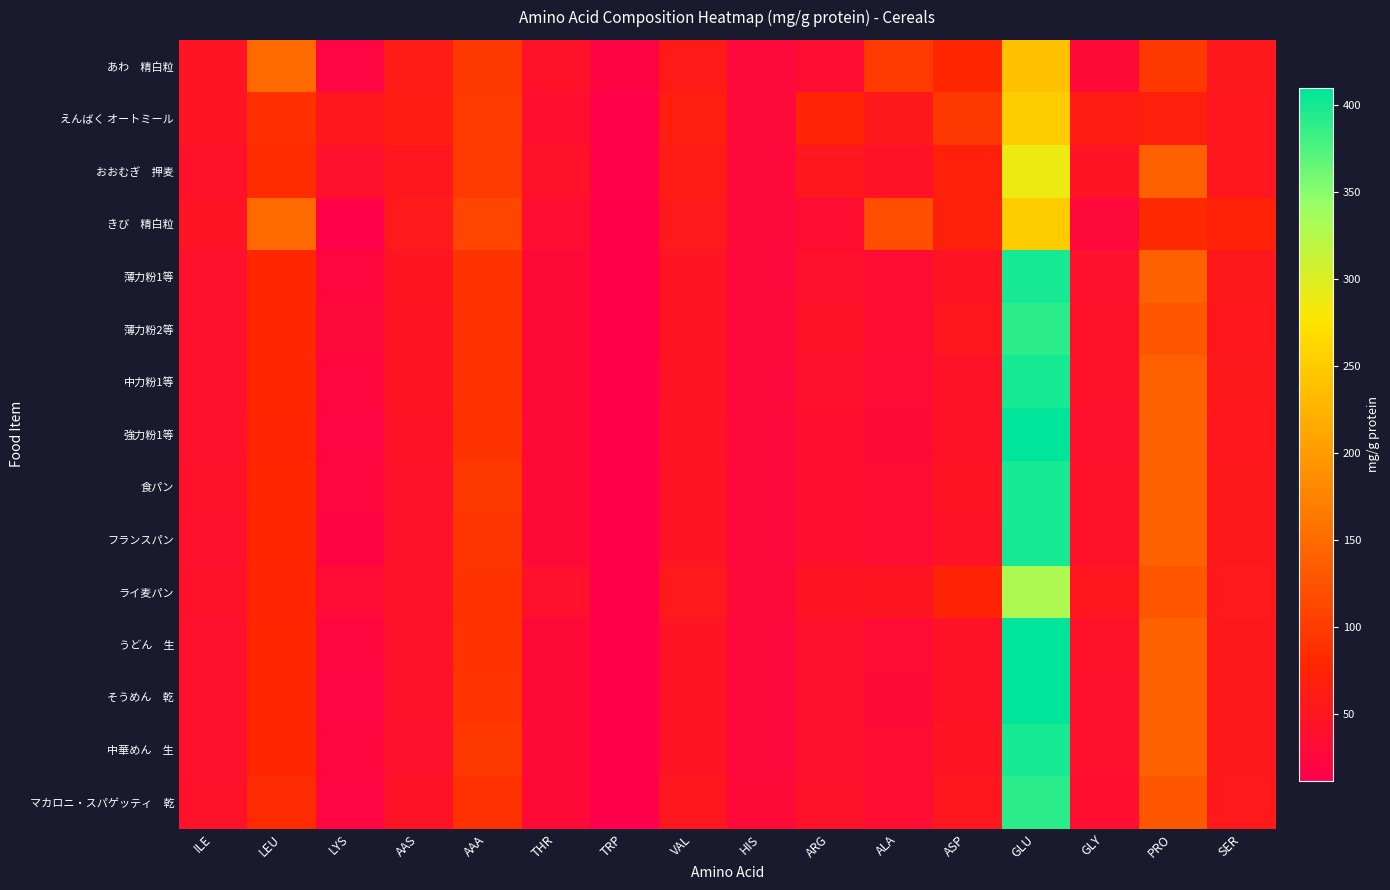

How many series are shown in this chart?

15